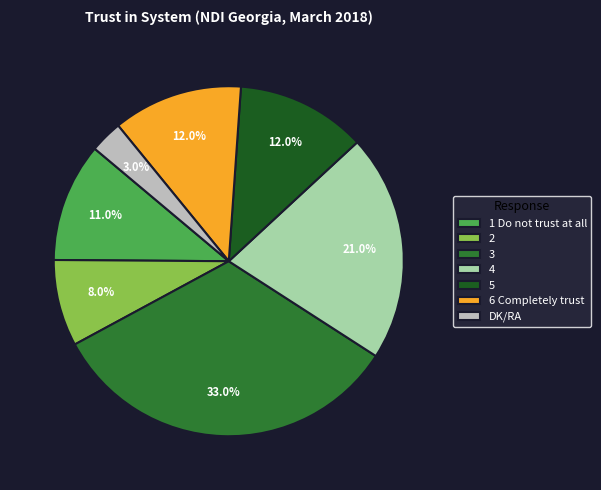

To the nearest percent, what is the average slice percentage?

14%